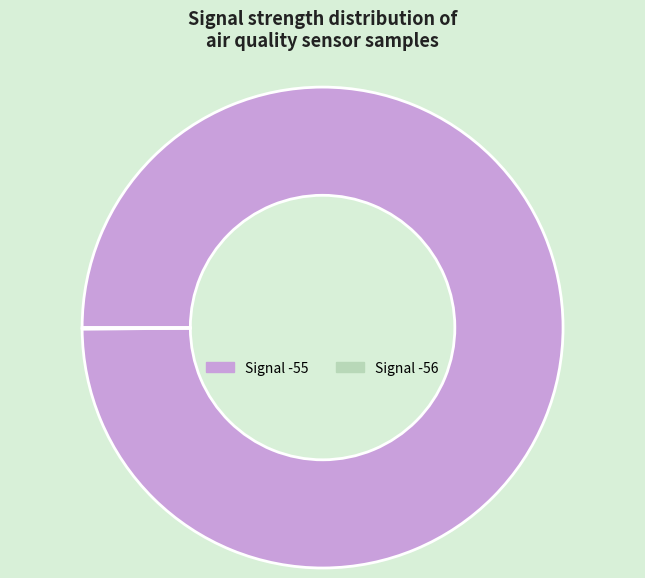

Which slice is the largest?

Signal -55